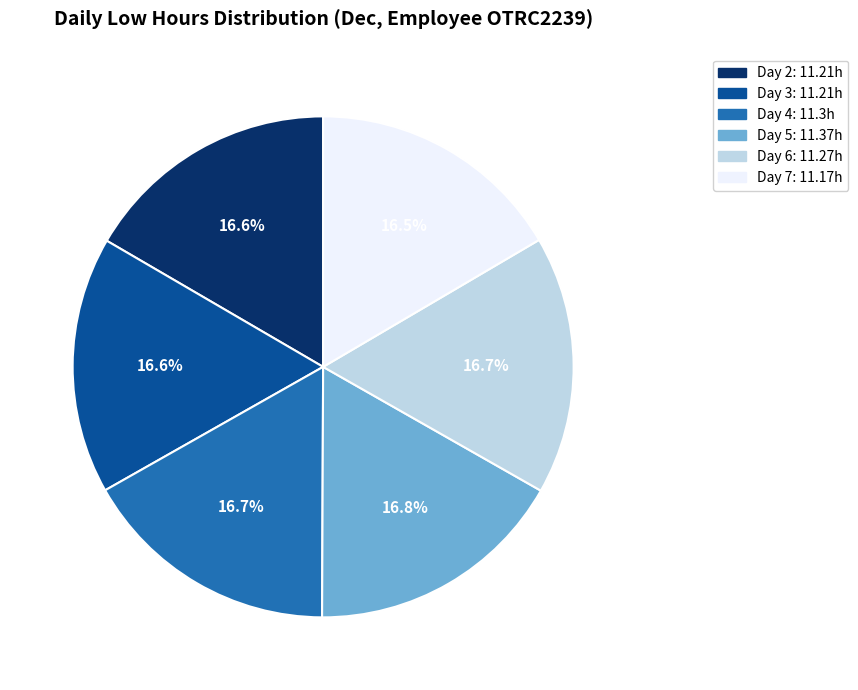

Is Day 6 the majority of the pie?

No